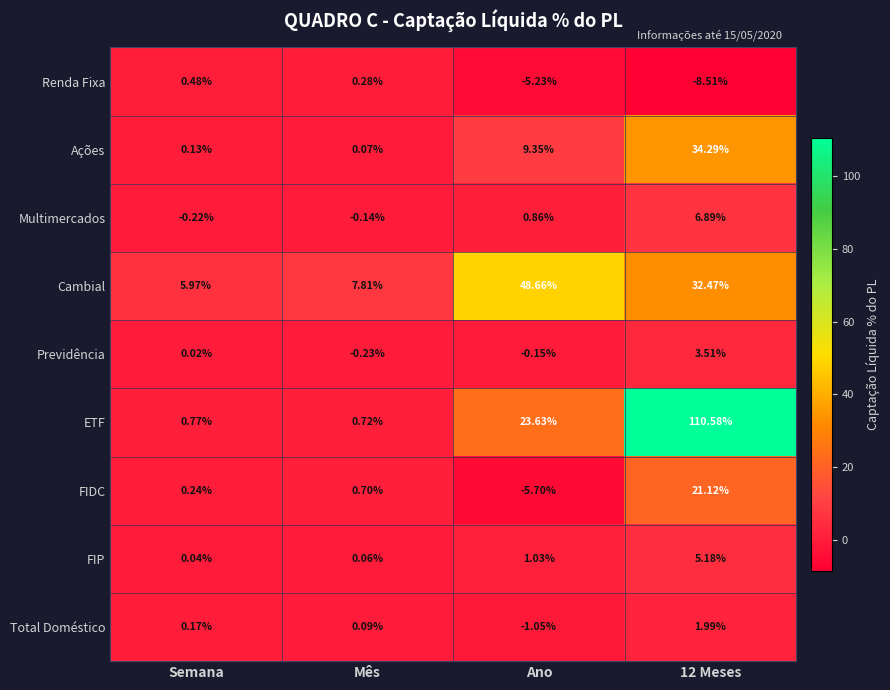

At which label does Previdência reach its minimum?

Mês